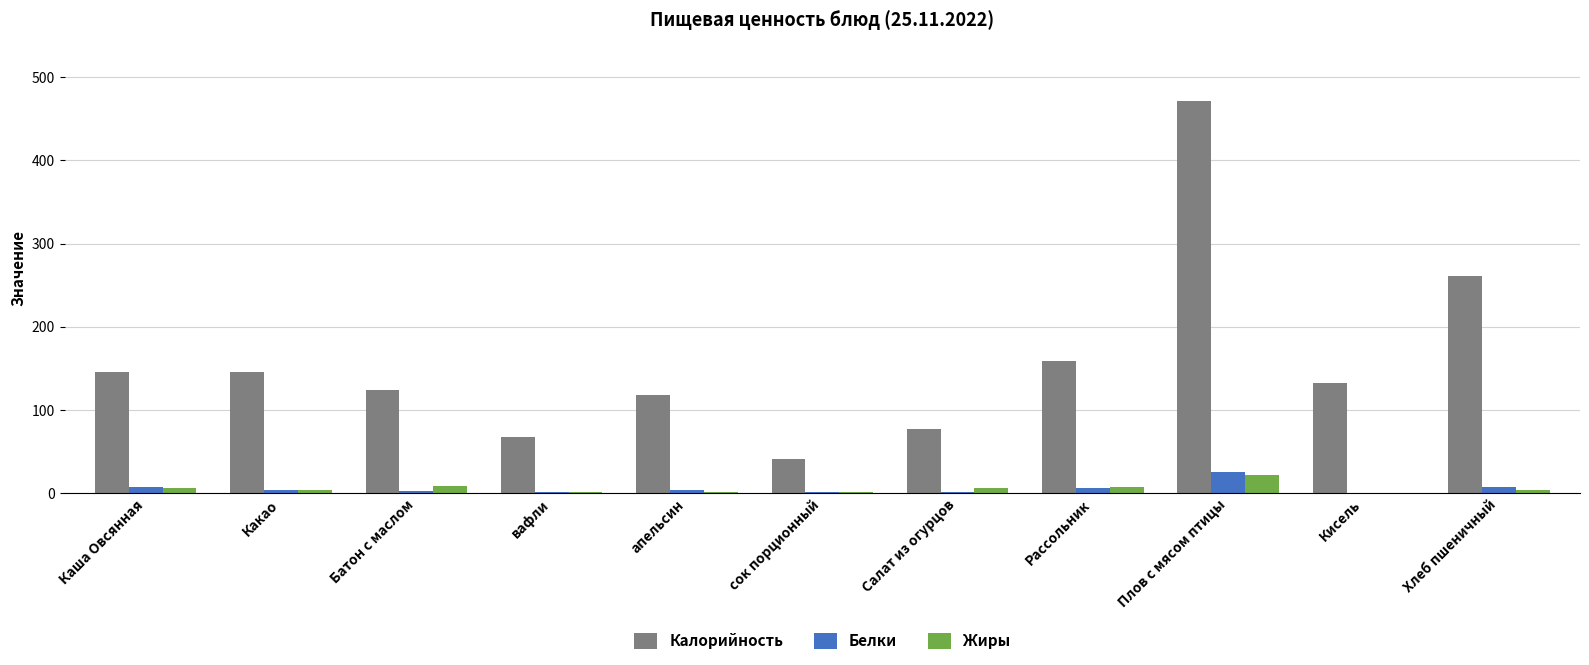

What is the difference between the Жиры values at Кисель and апельсин?

1.0